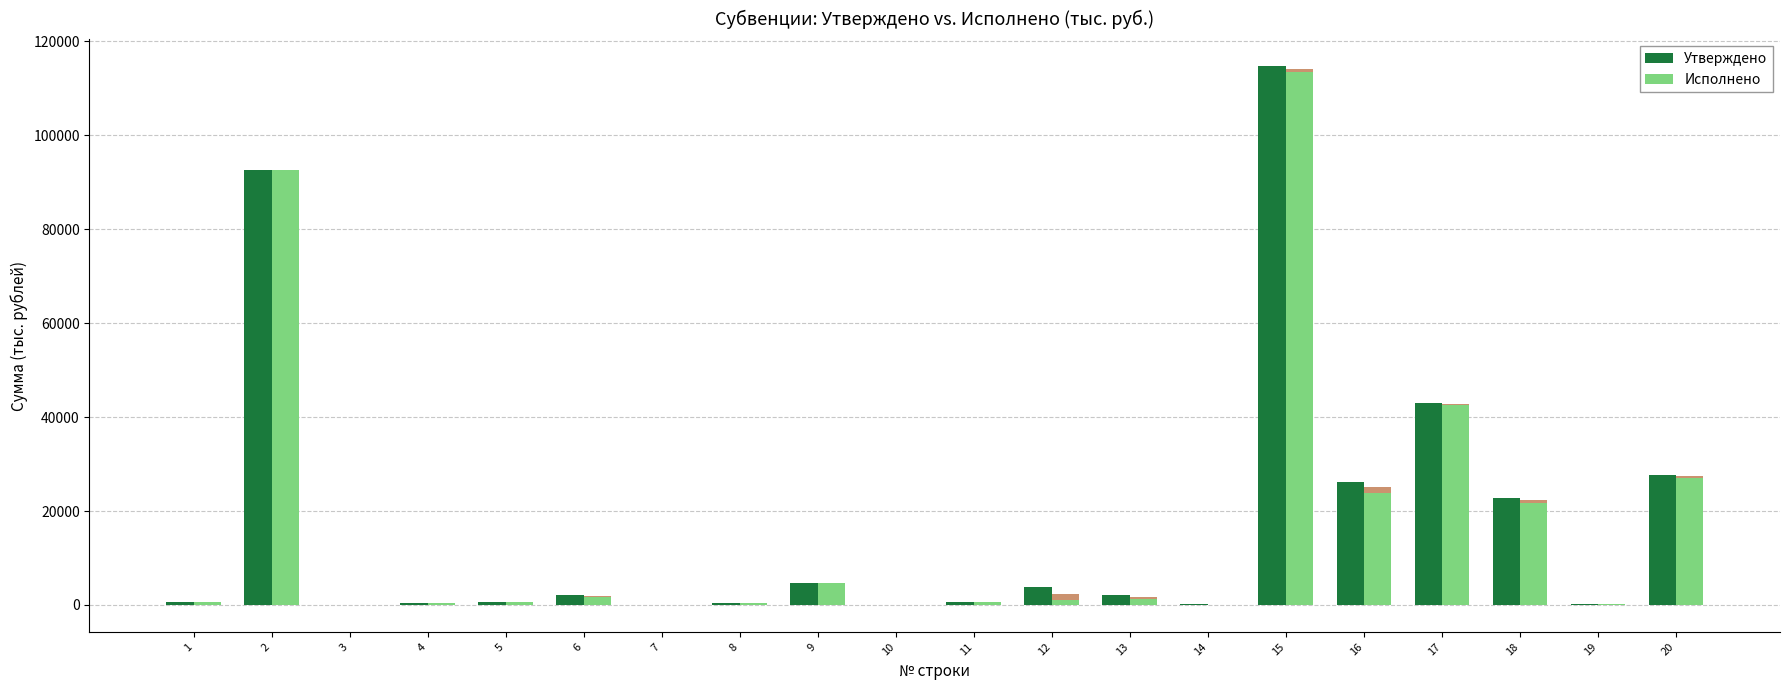

Are the bars horizontal?

No